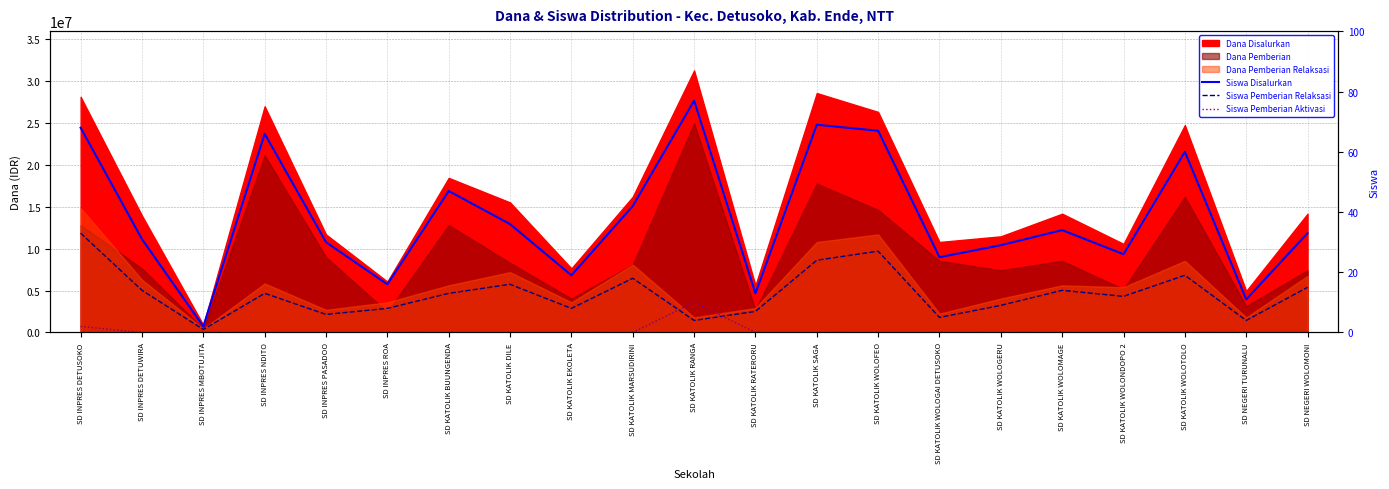

What is the difference between the Siswa Pemberian Relaksasi values at SD INPRES DETUSOKO and SD KATOLIK WOLOGAI DETUSOKO?

28